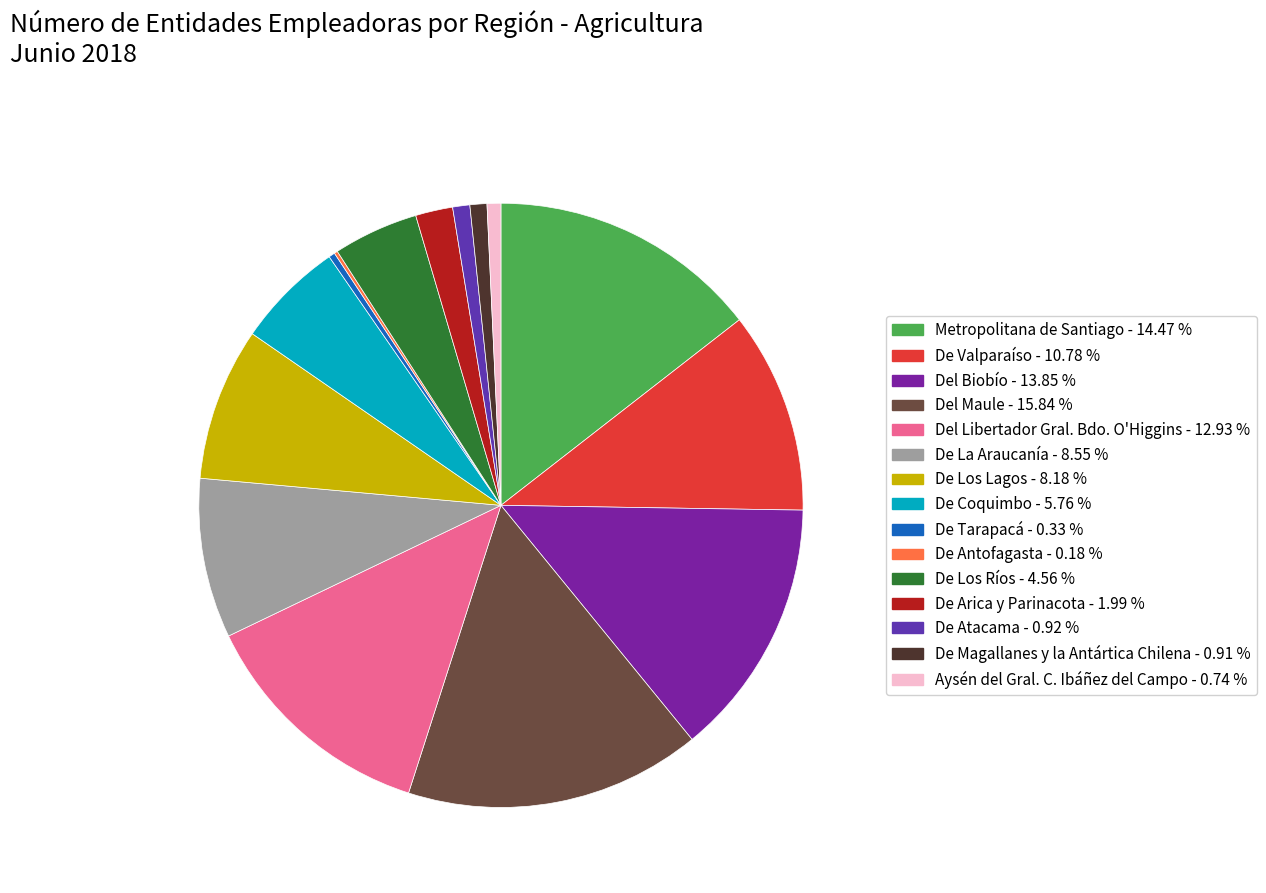

To the nearest percent, what percentage of the pie is De Los Ríos?

5%